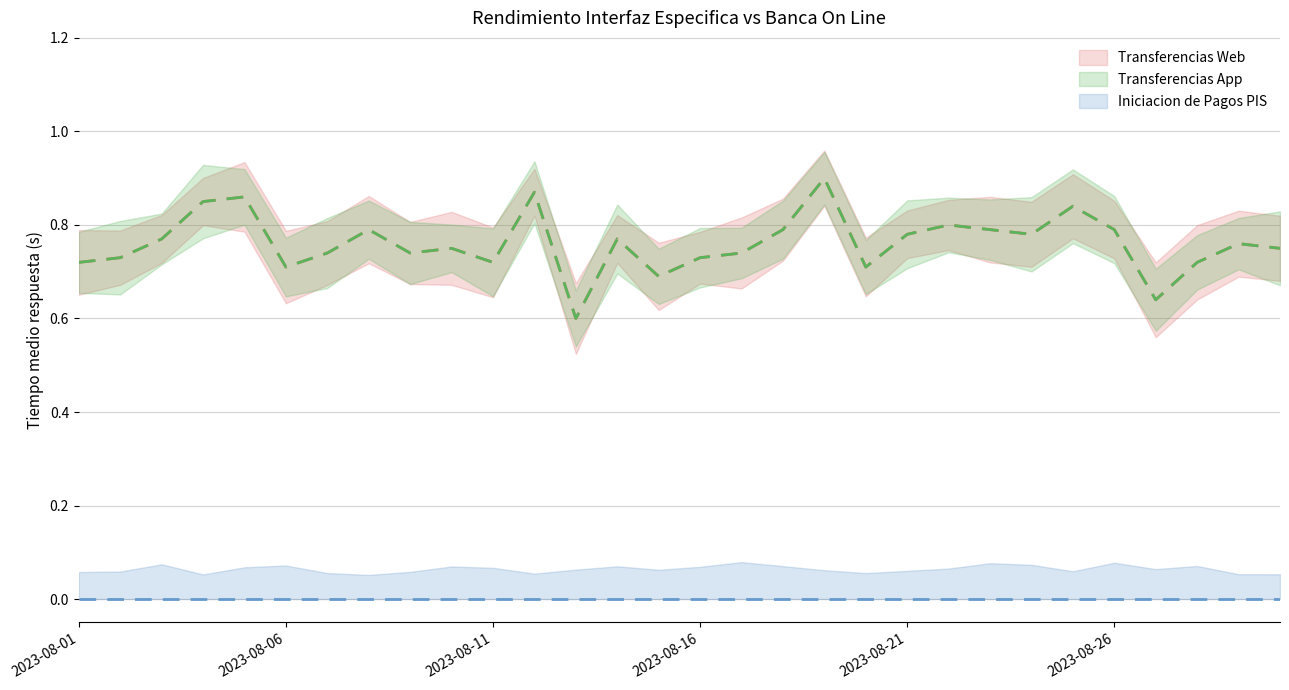

Between 2023-08-13 and 2023-08-20, which is larger?

2023-08-20